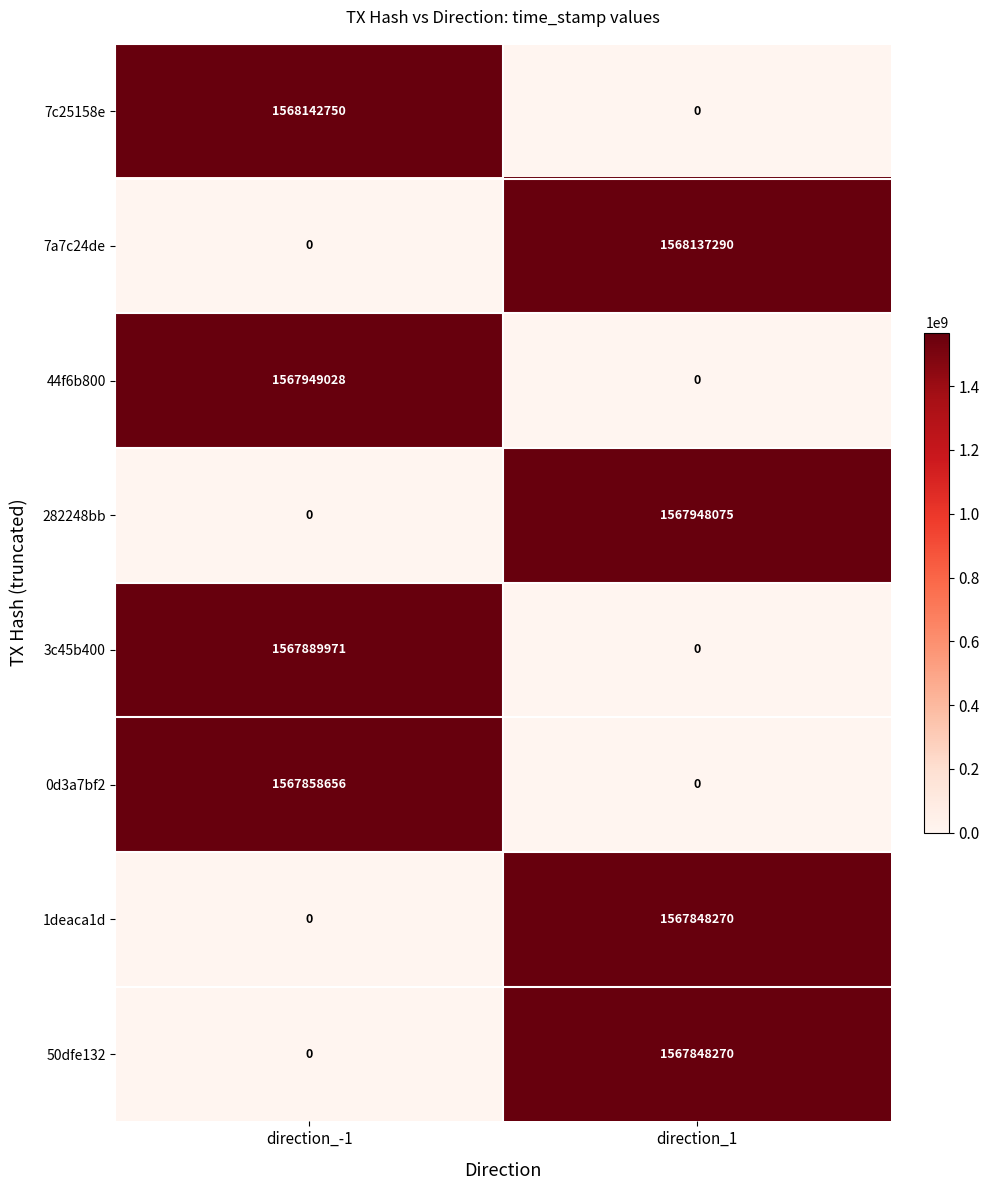

The value of 0d3a7bf2 at direction_-1 is 2634328144. True or false?

False